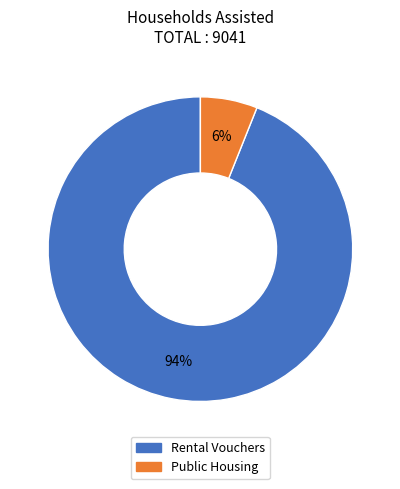

Is the sum of Rental Vouchers and Public Housing greater than half?

Yes